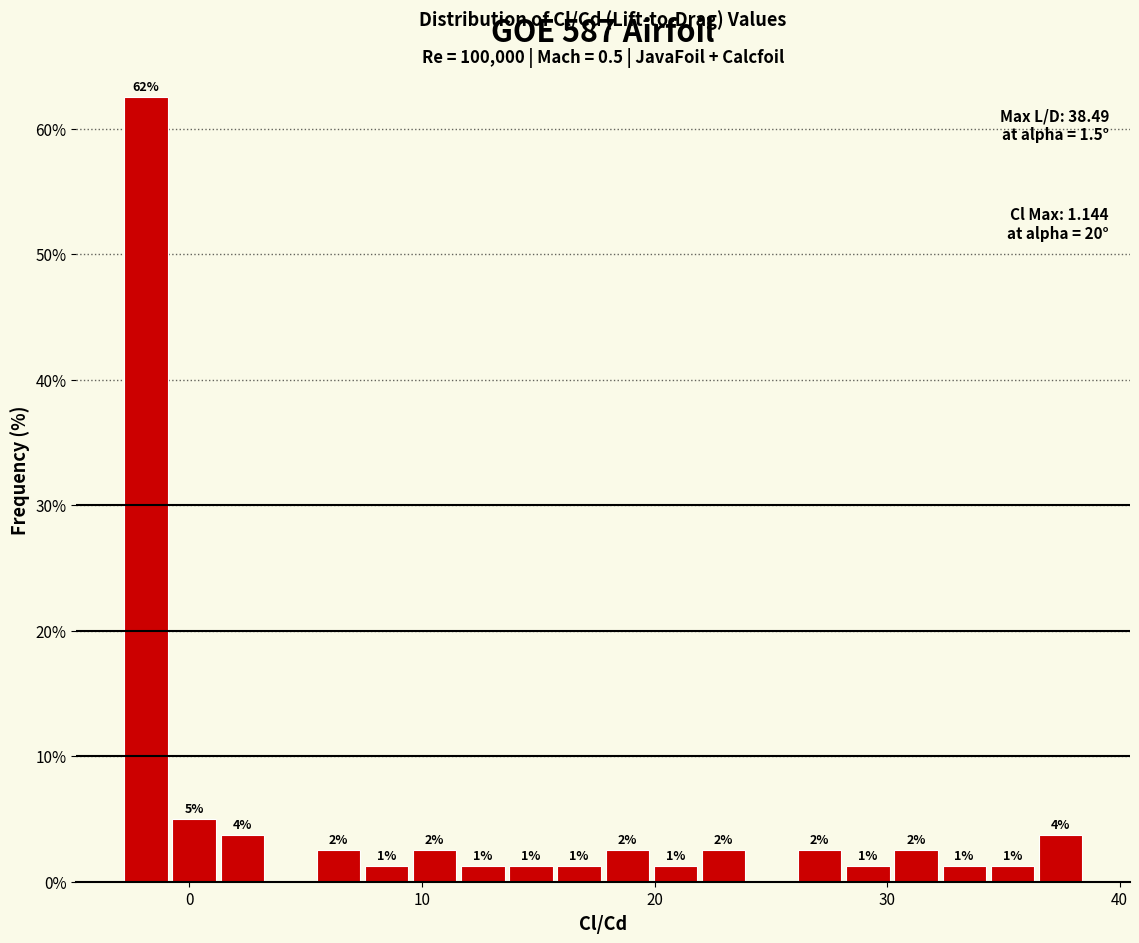

Read against the x-axis, roughly where is the centre of the tallest bar?

-2